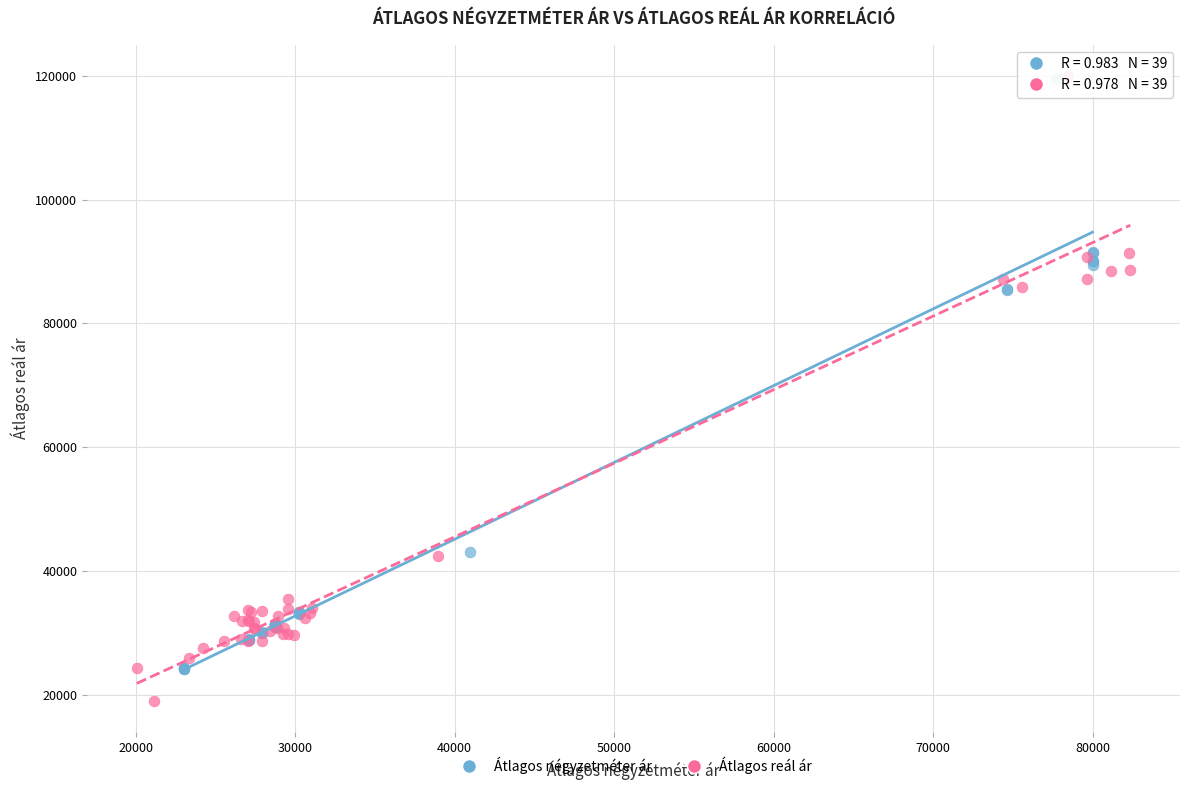

Which series has the largest Y range (max minus min)?

Átlagos reál ár